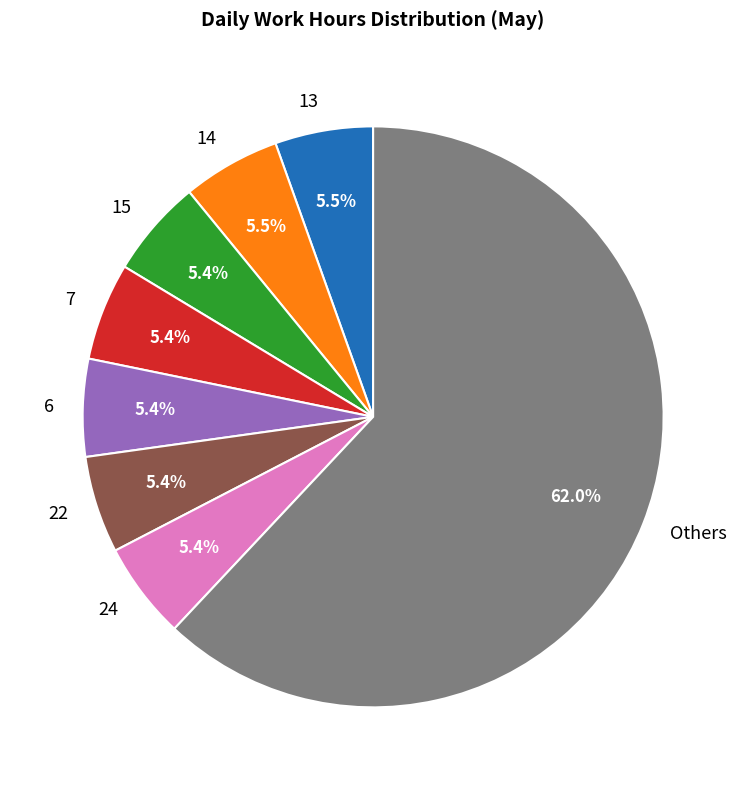

What is the largest slice in the pie chart?

Others